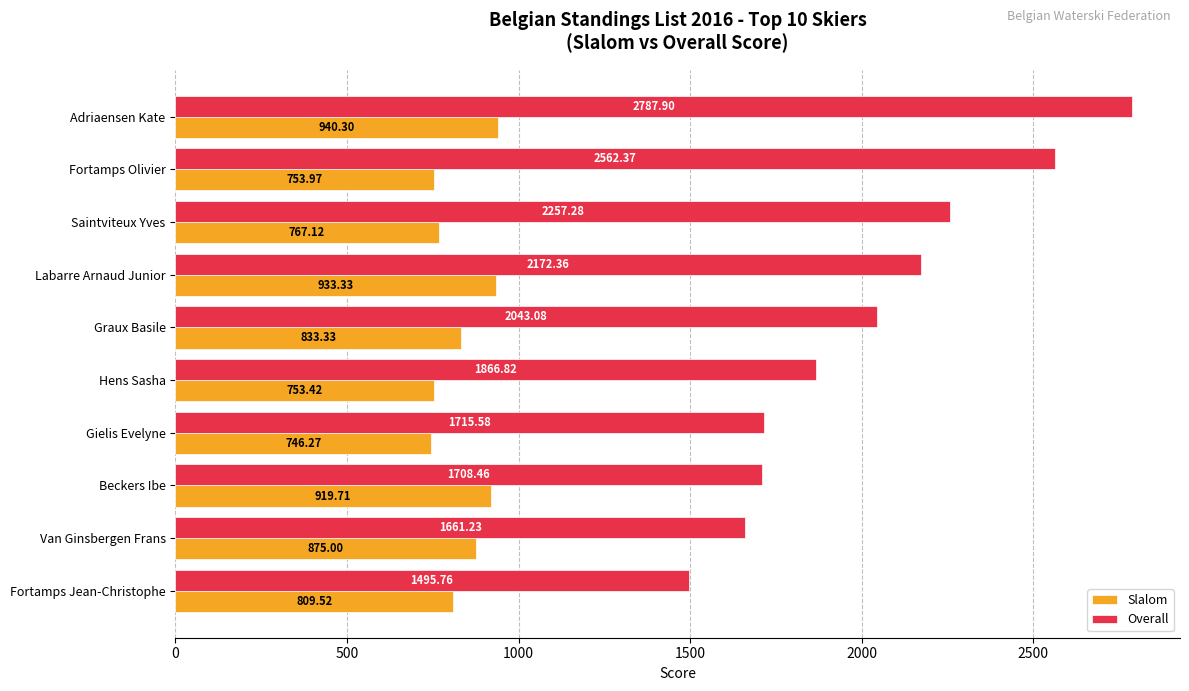

Count the number of categories in the chart.

10